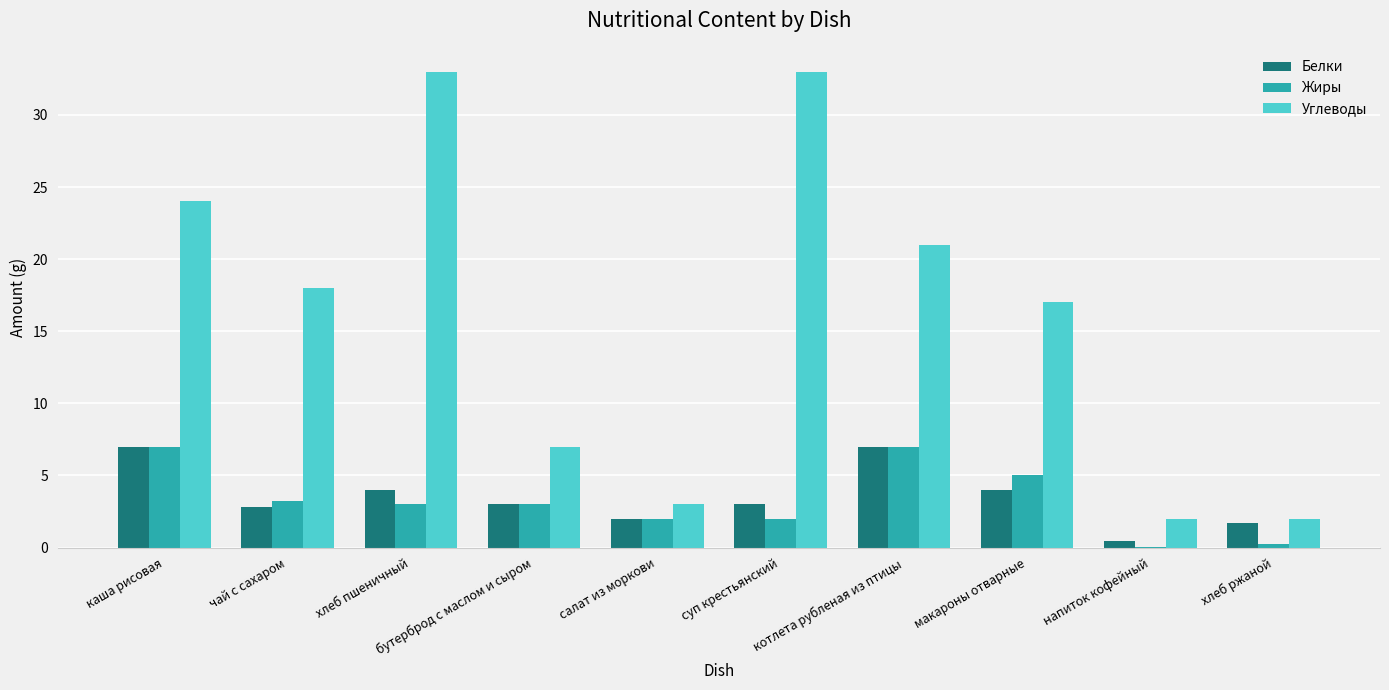

Is it true that Белки equals 2.2 at макароны отварные?

False